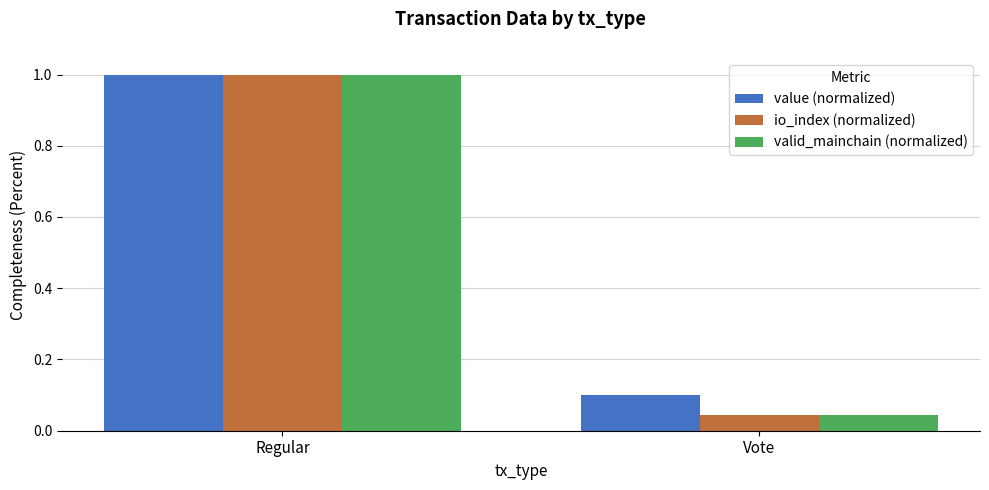

List the labels in order of value (normalized) value, smallest first.

Vote, Regular